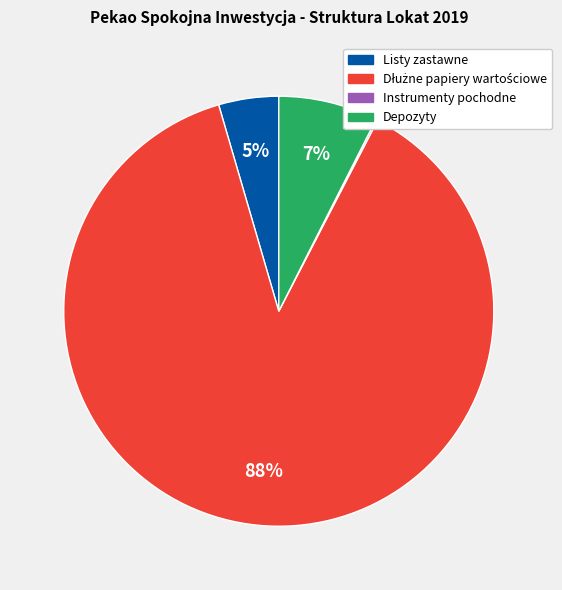

Is there any slice that represents more than half of the pie?

Yes